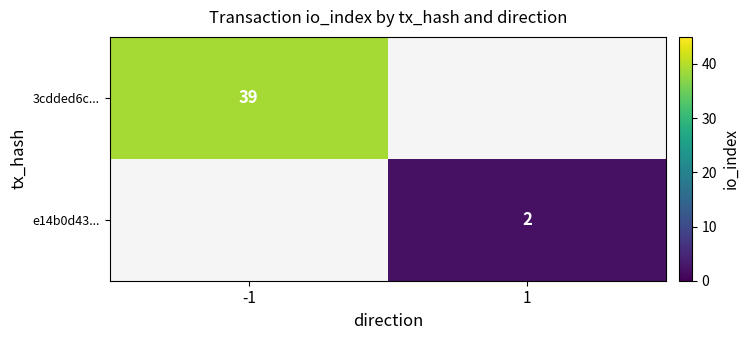

The e14b0d43... series shows 2 at 1. True or false?

True